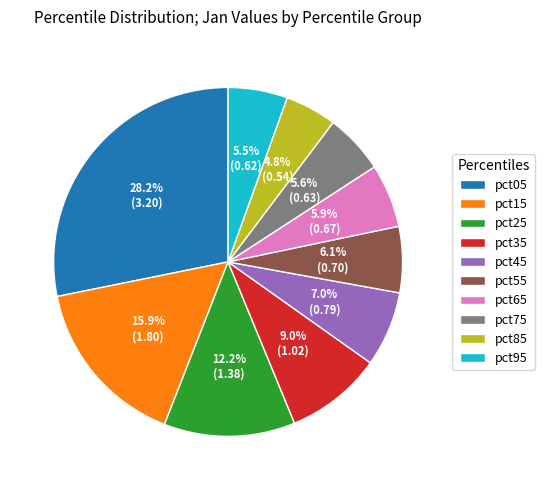

Is it true that pct85 is 5% of the pie?

True